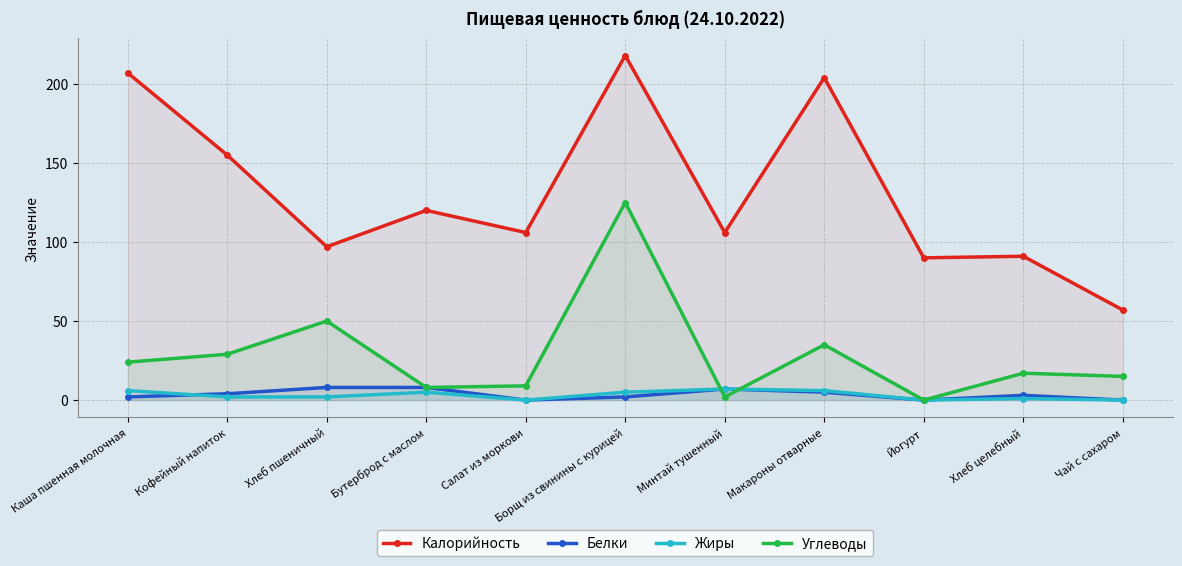

At Чай с сахаром, list the series in order from smallest to largest.

Белки, Жиры, Углеводы, Калорийность